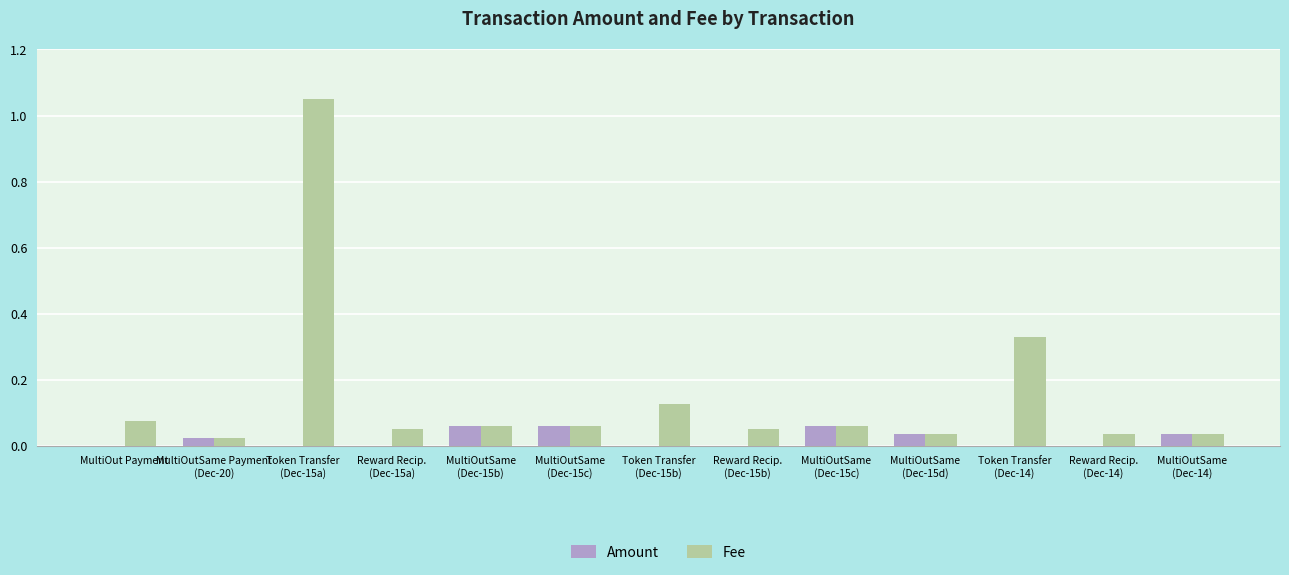

Which series has the largest total across all categories?

Fee